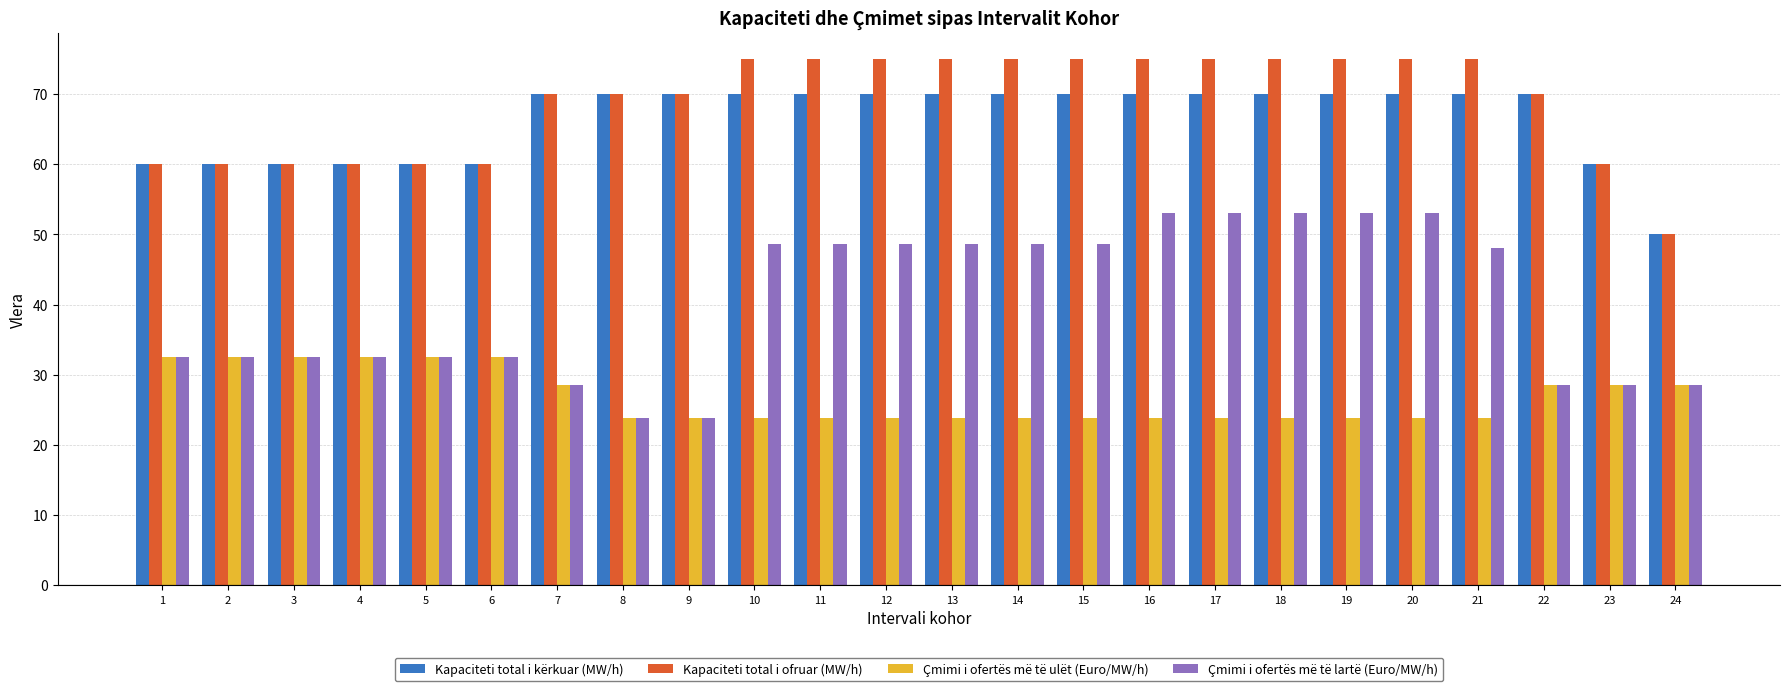

What is the sum of the Kapaciteti total i kërkuar (MW/h) values at 16 and 4?

130.0